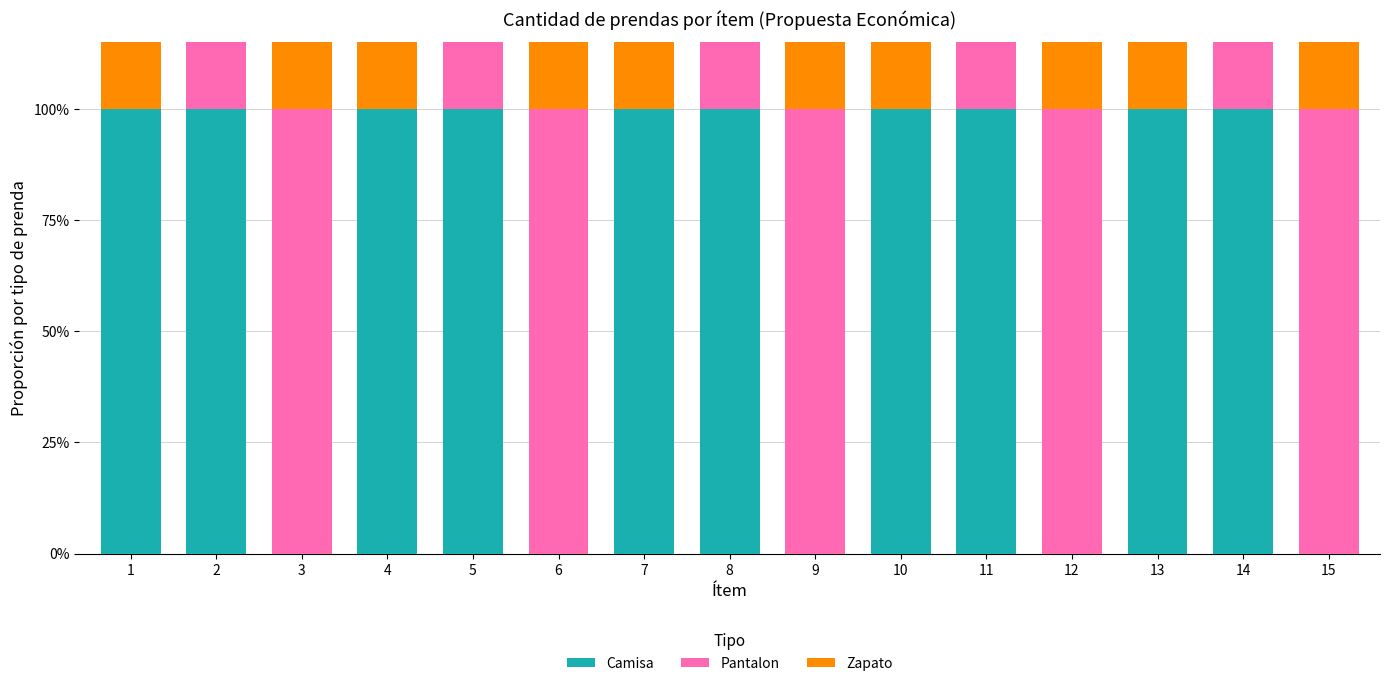

At which label is Camisa closest to 50?

1